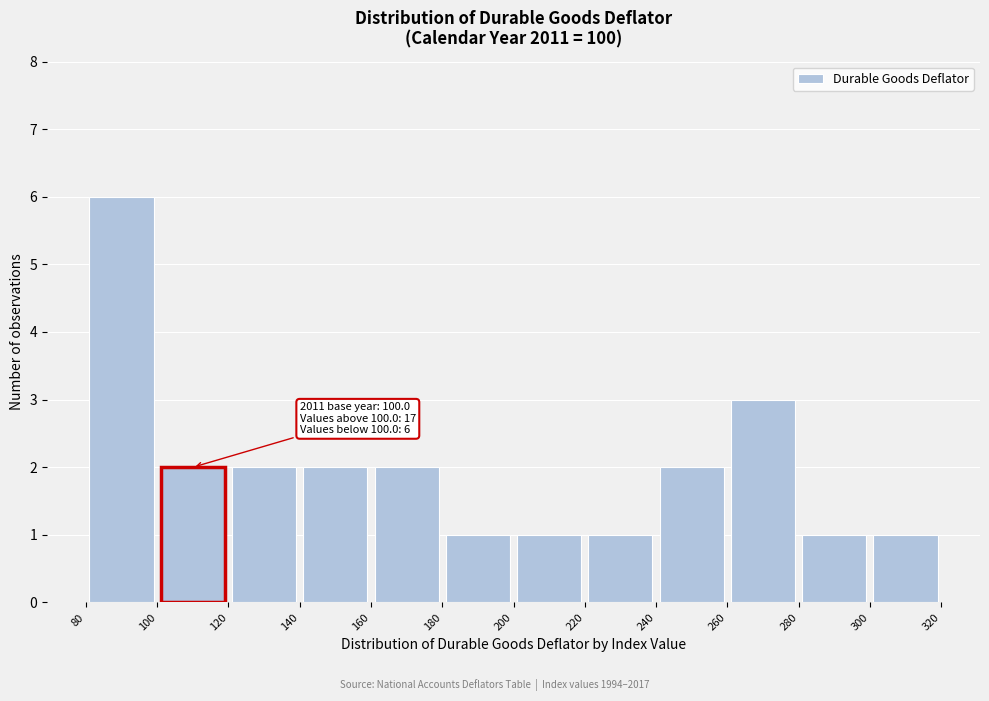

Over which range of the x-axis is the bar tallest?

80 to 100